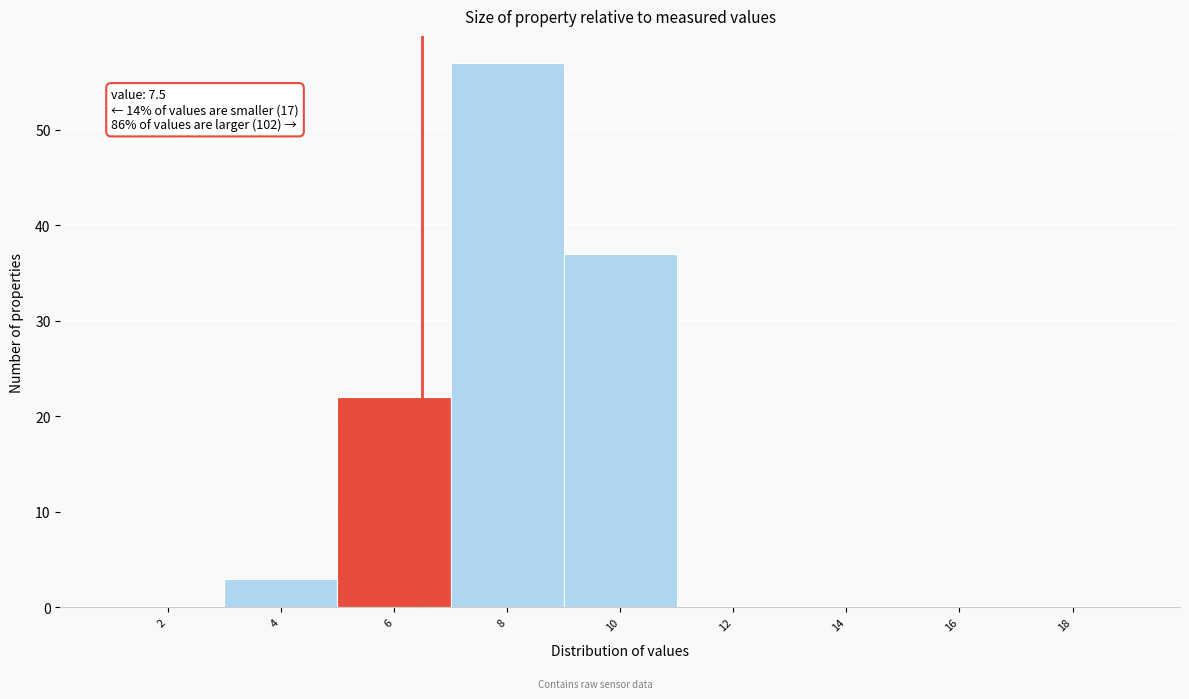

Reading right to left, extract all data points from this chart.

18=0	16=0	14=0	12=0	10=37	8=57	6=22	4=3	2=0